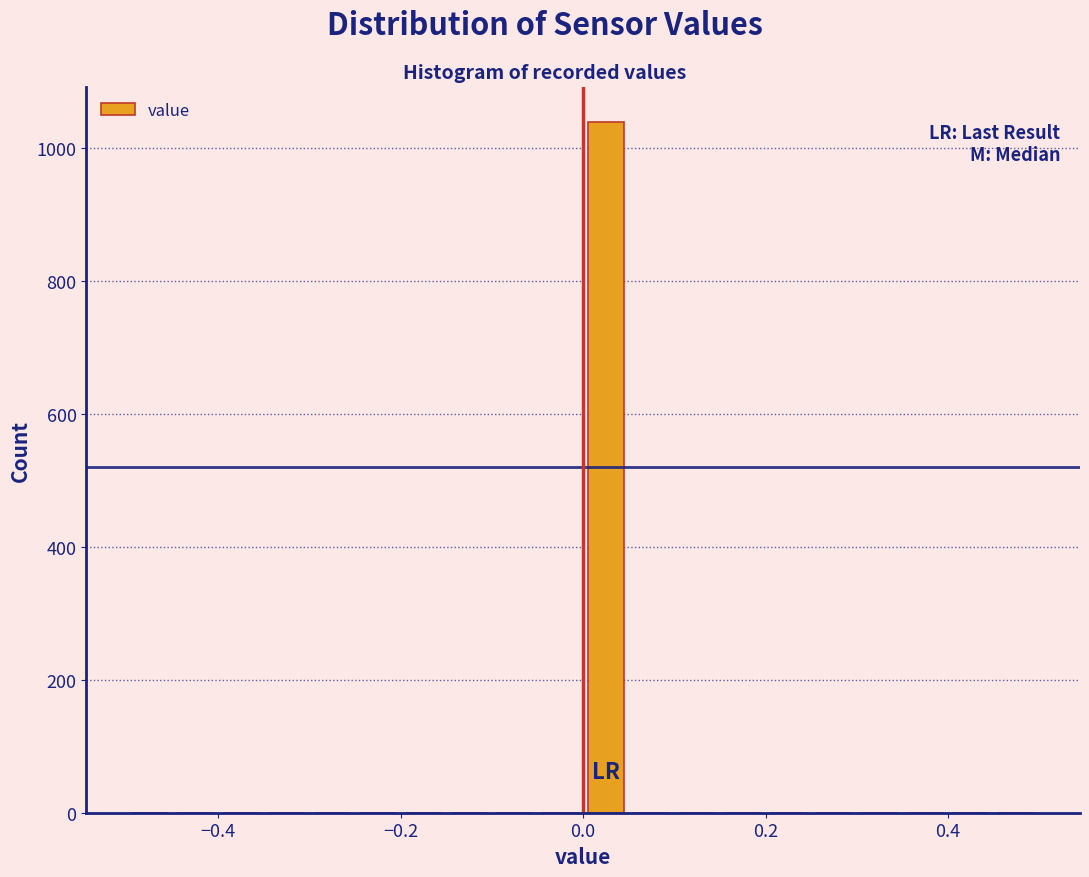

Around what value on the x-axis is the tallest bar? Give the approximate position of its centre, as read against the axis.

0.02